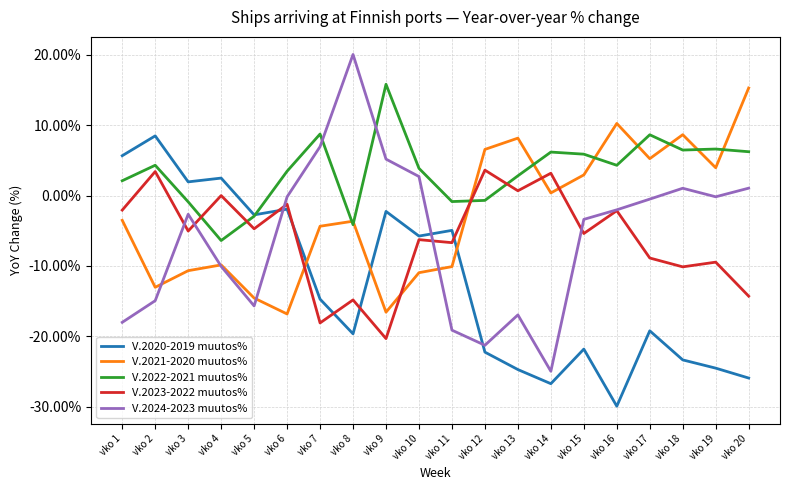

Between vko 16 and vko 20, which series saw the biggest shift?

V.2023-2022 muutos%